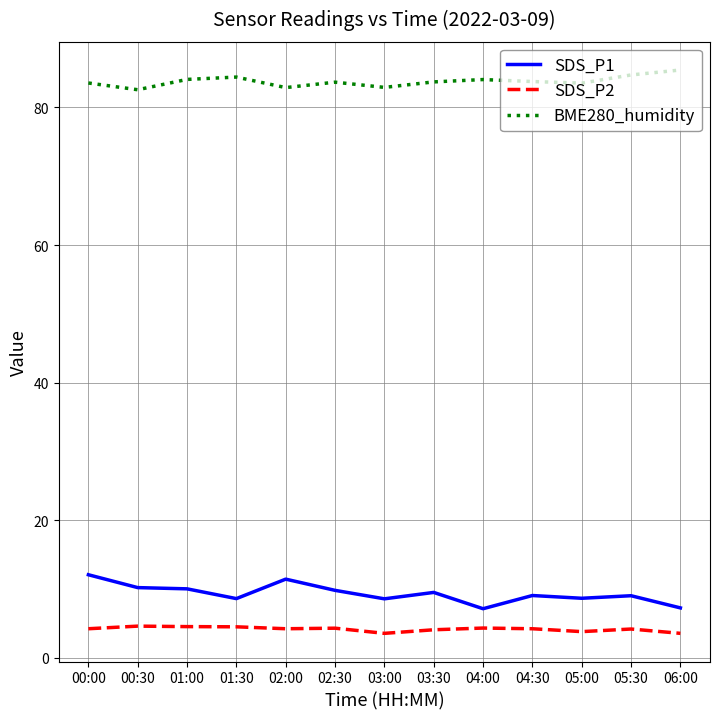

The SDS_P2 series shows 0.8 at 03:00. True or false?

False